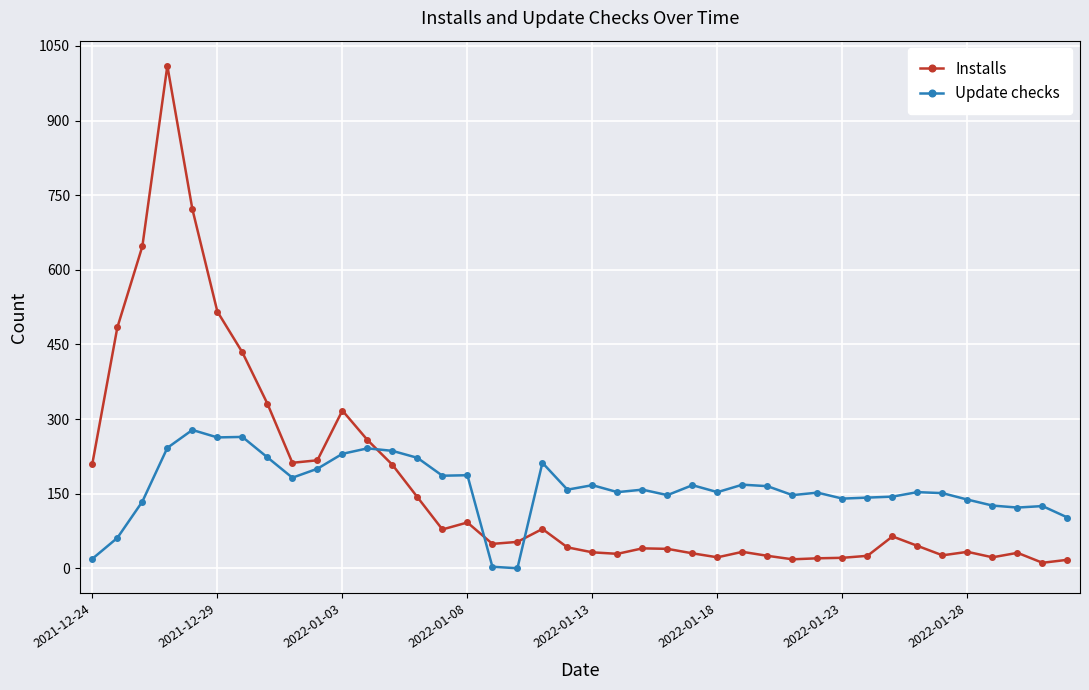

True or false: Update checks and Installs cross at least once.

True